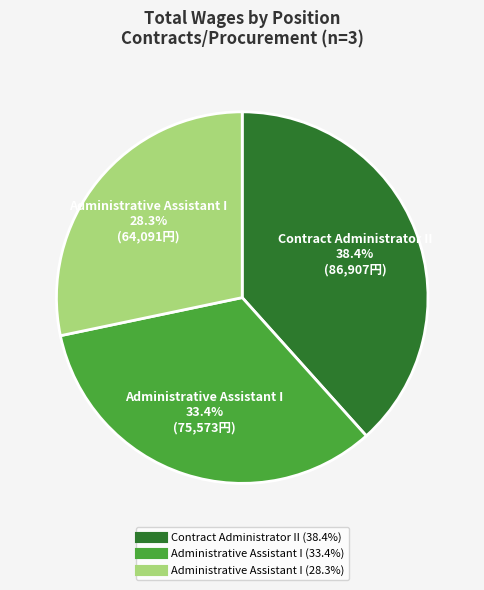

Is there a majority slice in this chart?

No